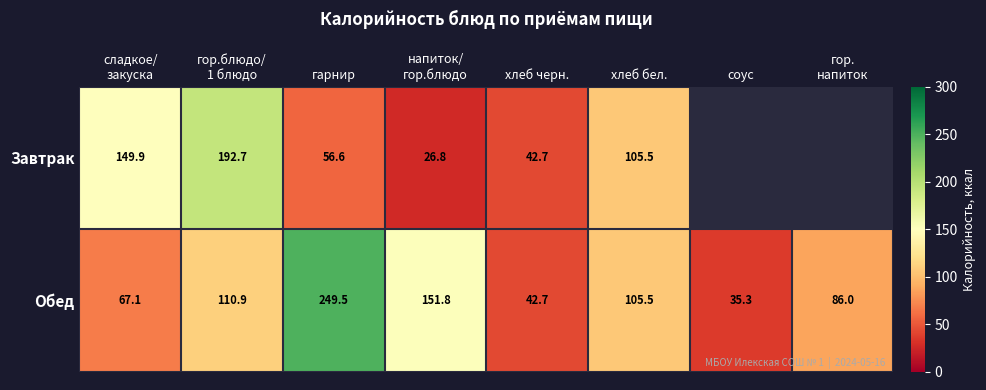

The value of Обед at хлеб черн. is 62.1. True or false?

False